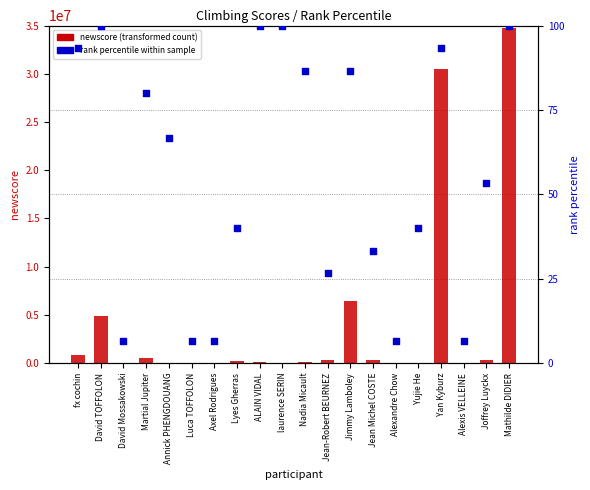

What are all the series names shown in the legend?

newscore (transformed count), rank percentile within sample